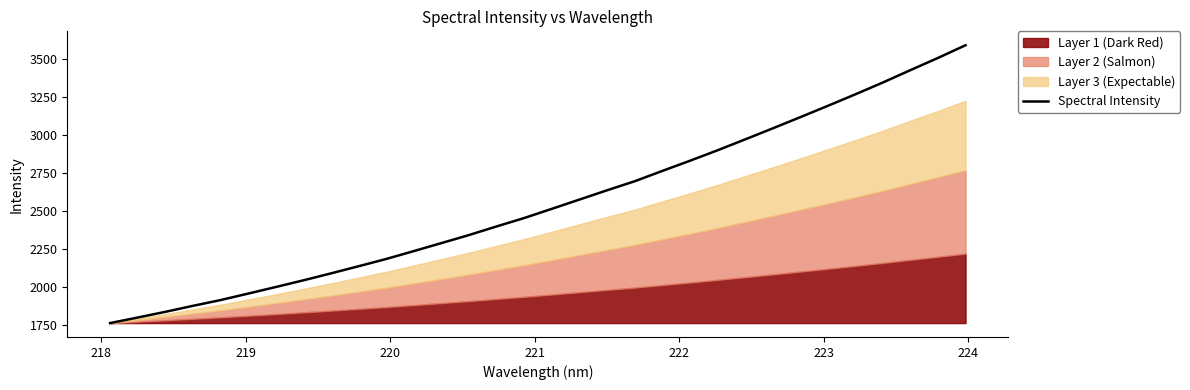

What is the sum of all values?

81602.4